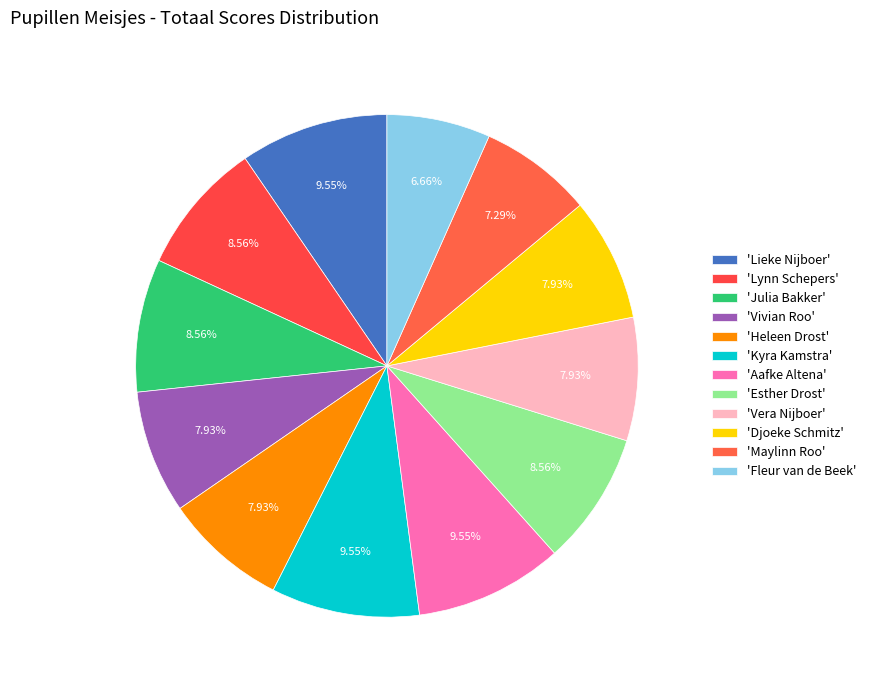

Count the number of slices in the pie.

12